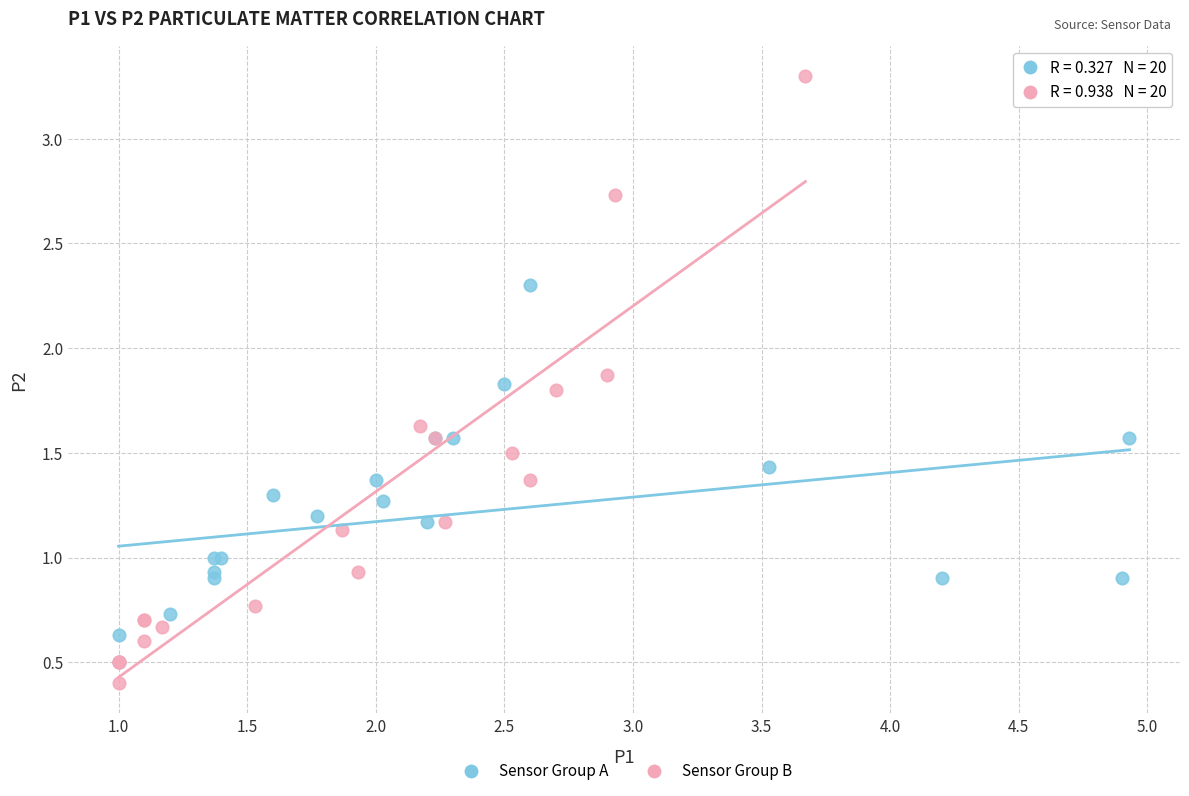

Which series has the widest spread of Y values?

Sensor Group B